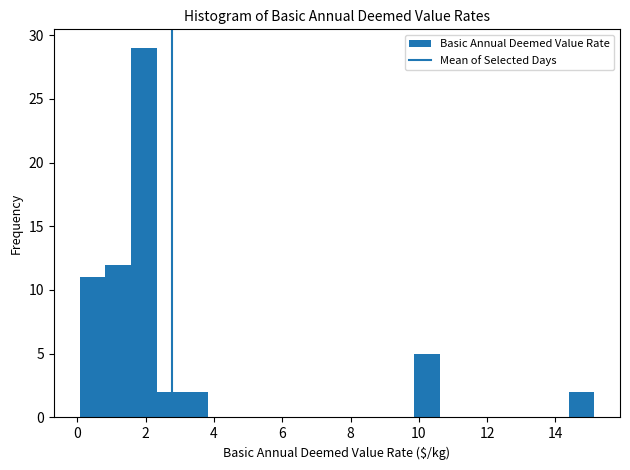

Around what value on the x-axis is the tallest bar? Give the approximate position of its centre, as read against the axis.

2.0